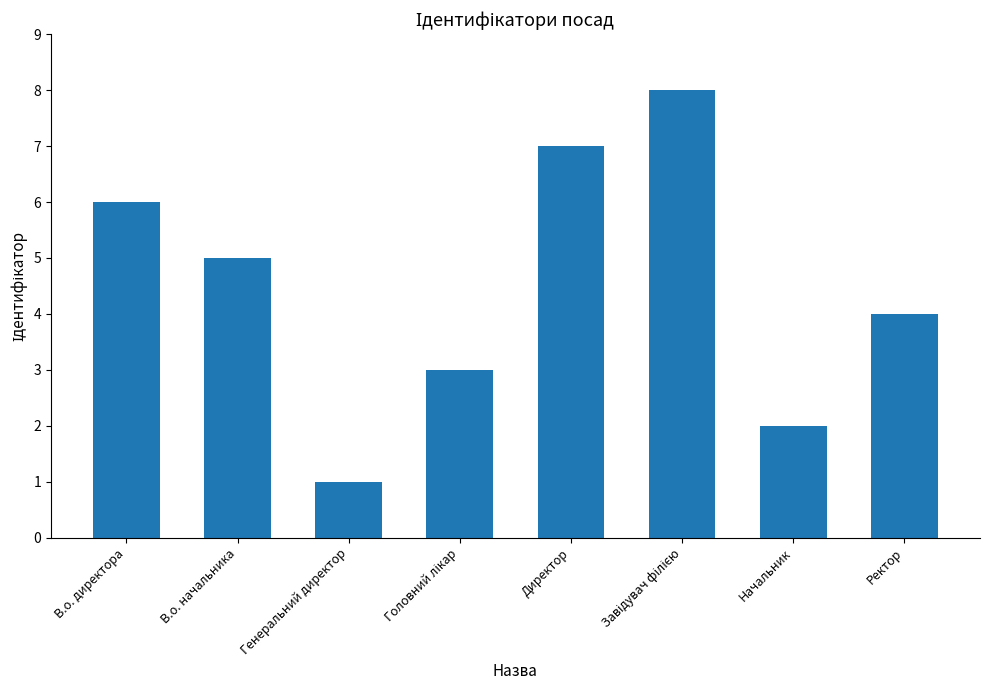

How many values are between 3 and 7?

5